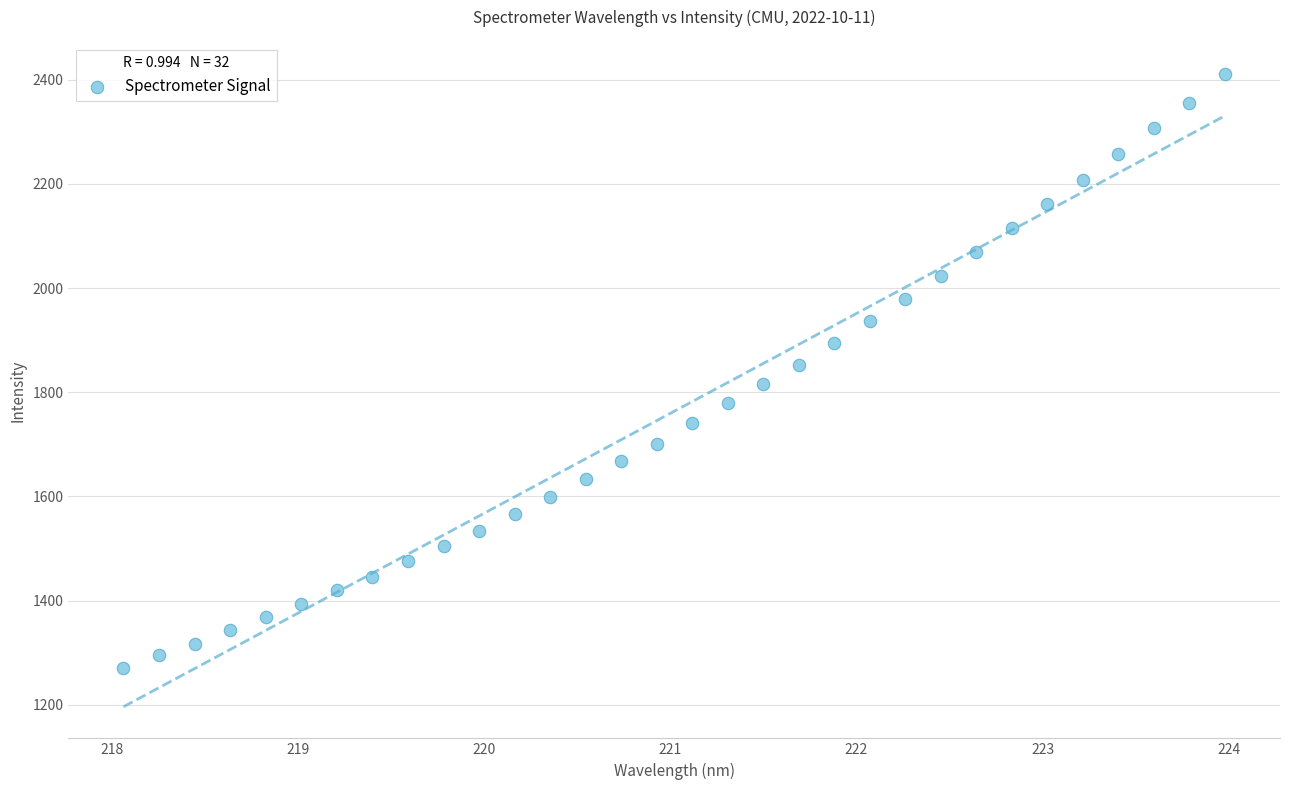

What is the range of X values (max minus min)?

5.9